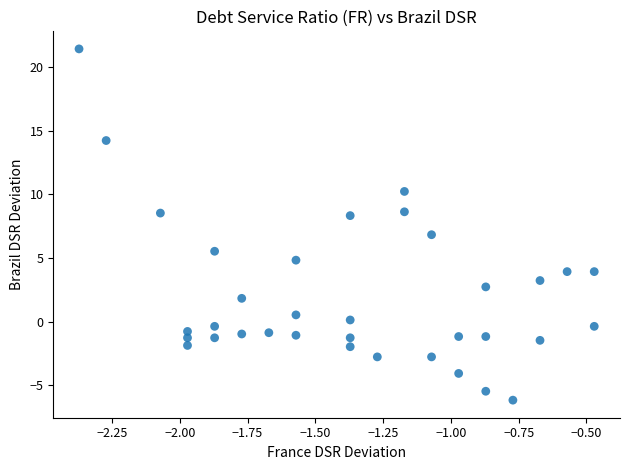

What is the range of Y values (max minus min)?

27.6